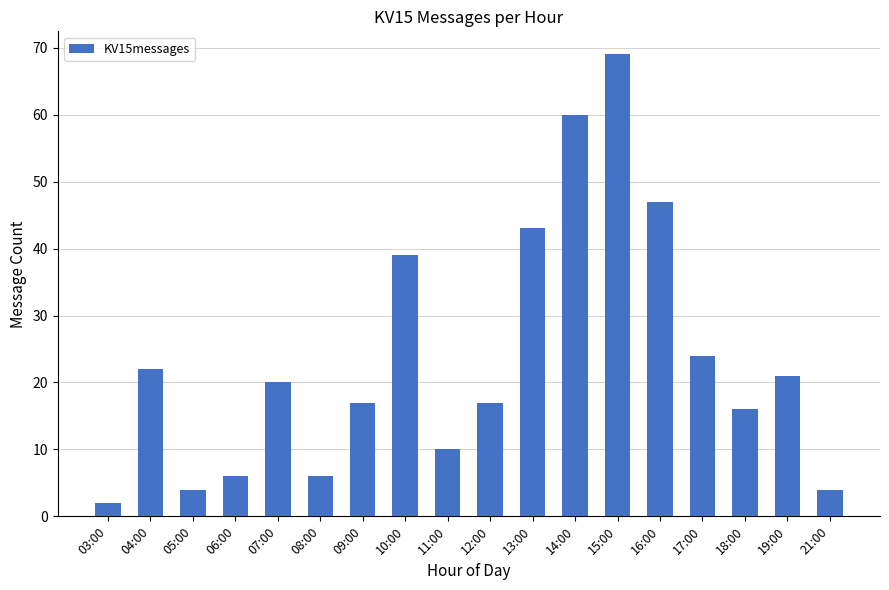

Reading left to right, extract all data points from this chart.

03:00=2	04:00=22	05:00=4	06:00=6	07:00=20	08:00=6	09:00=17	10:00=39	11:00=10	12:00=17	13:00=43	14:00=60	15:00=69	16:00=47	17:00=24	18:00=16	19:00=21	21:00=4